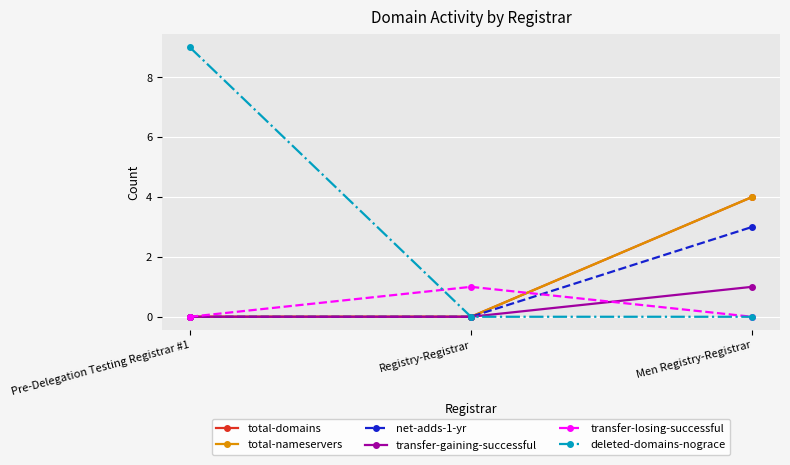

Is this an area chart (filled region under the line)?

No